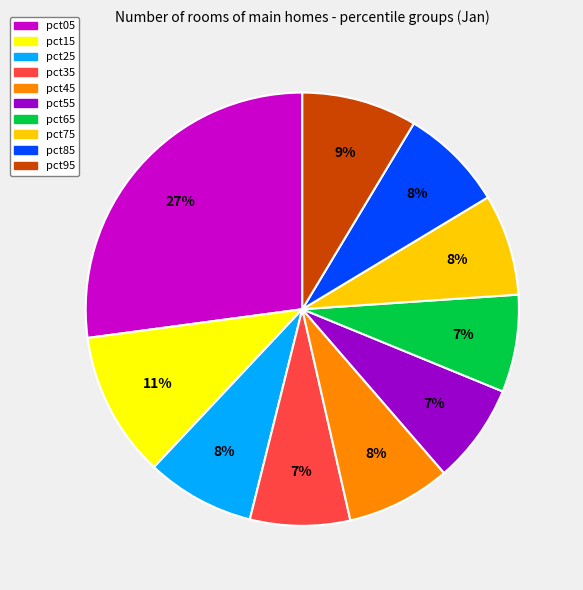

What percentage is the pct95 slice, to the nearest percent?

9%